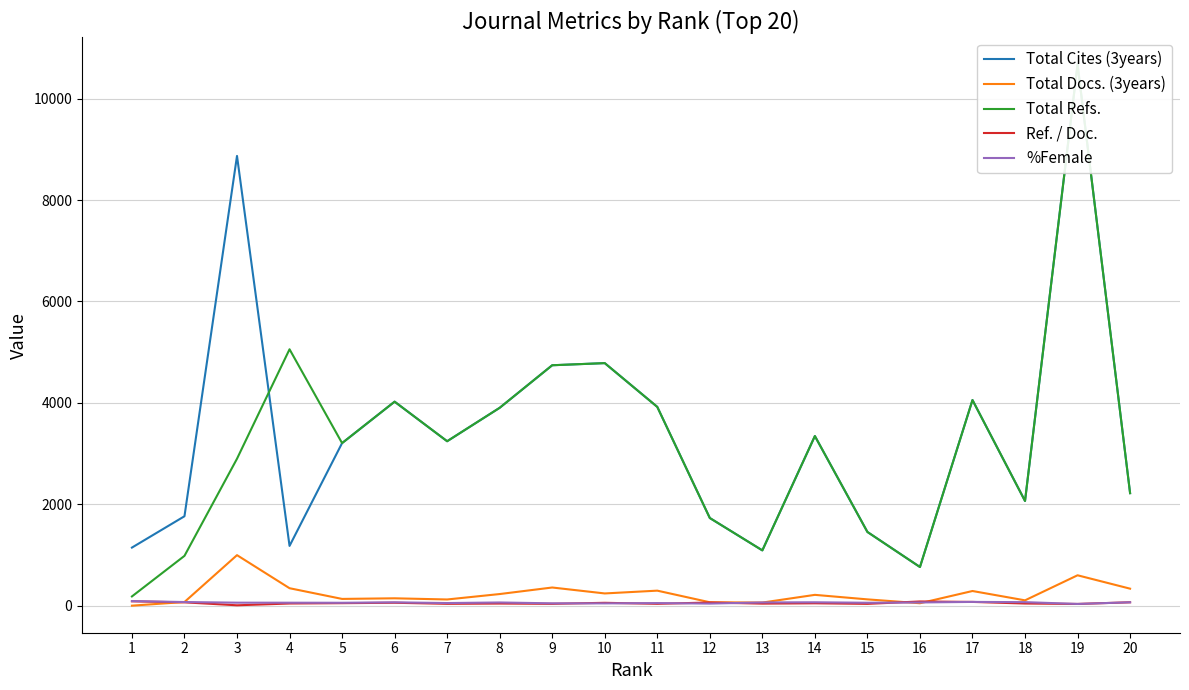

What is the difference between the second highest and second lowest values in the Total Refs. series?

4293.0